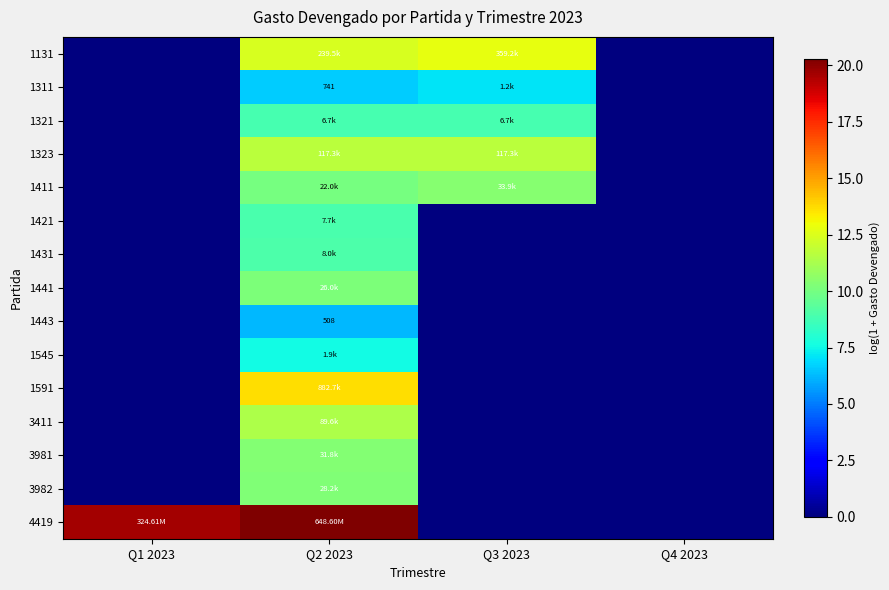

Is it true that 1441 equals 10.2 at Q2 2023?

True